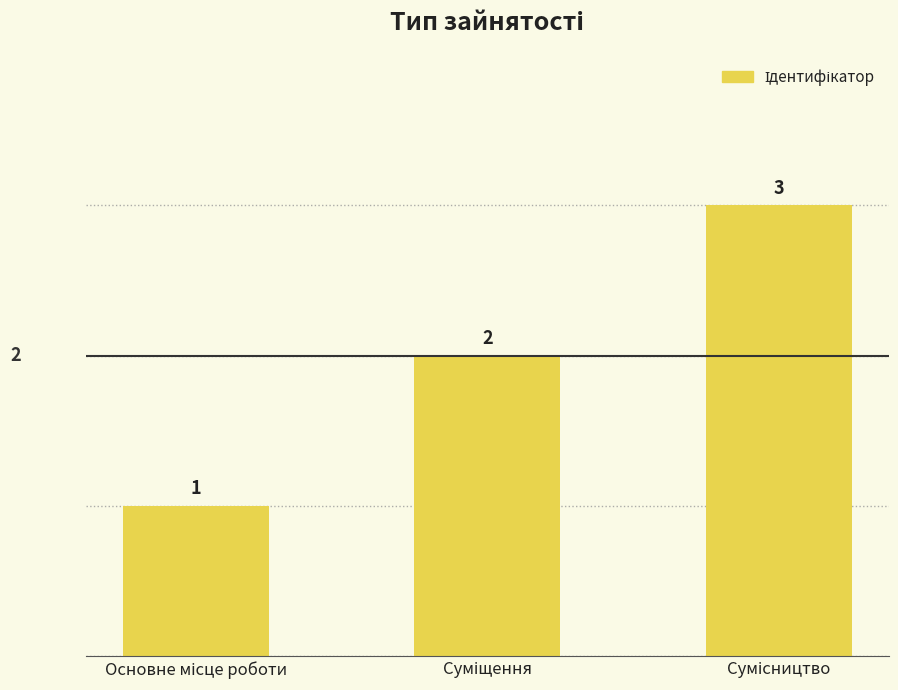

How many values are between 1 and 3?

3